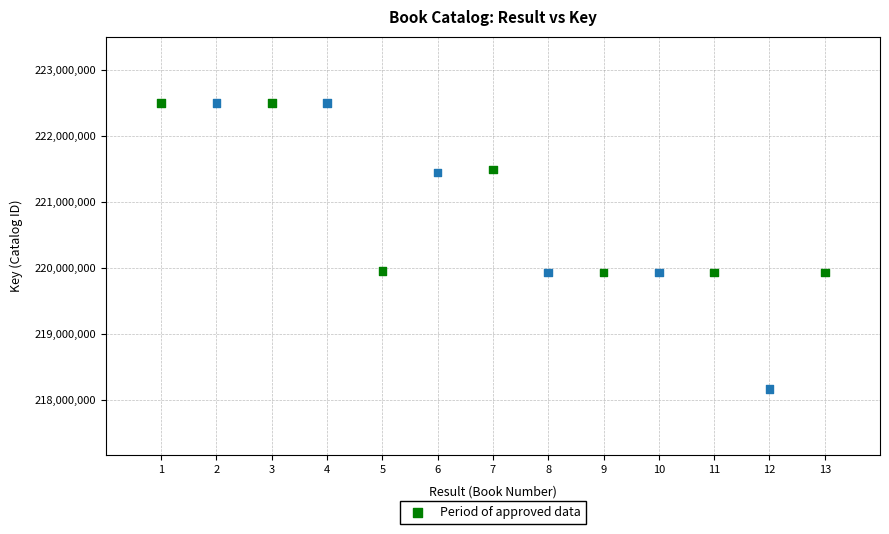

What is the range of X values (max minus min)?

12